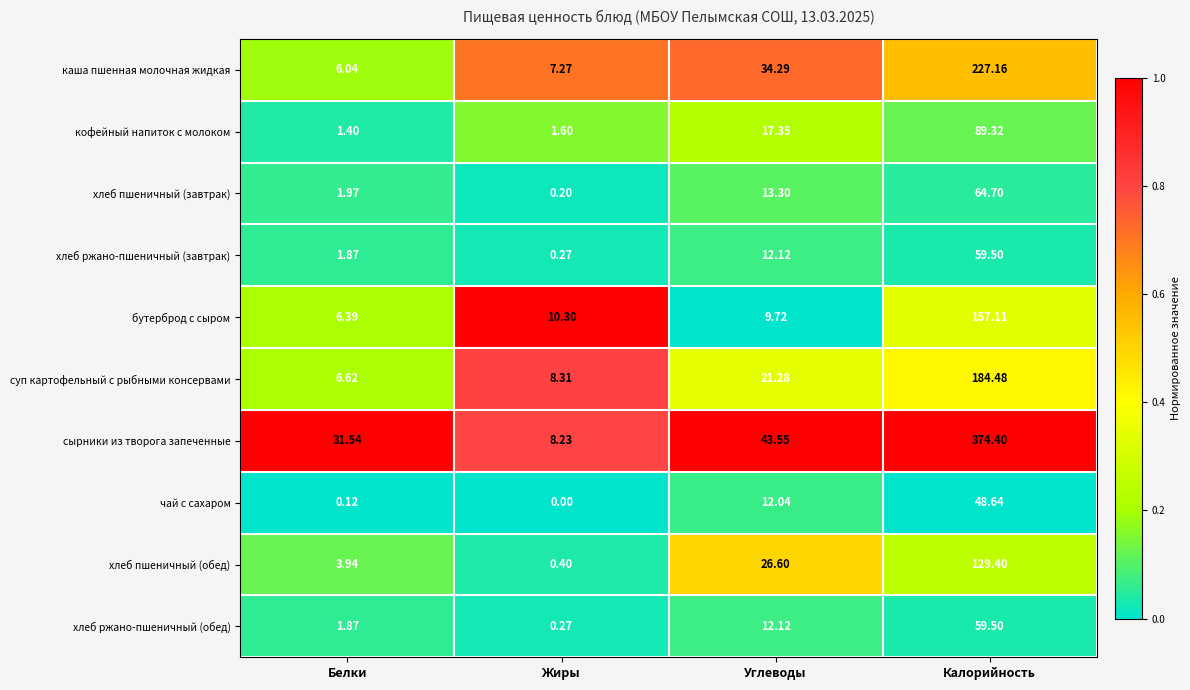

How many series are shown in this chart?

10